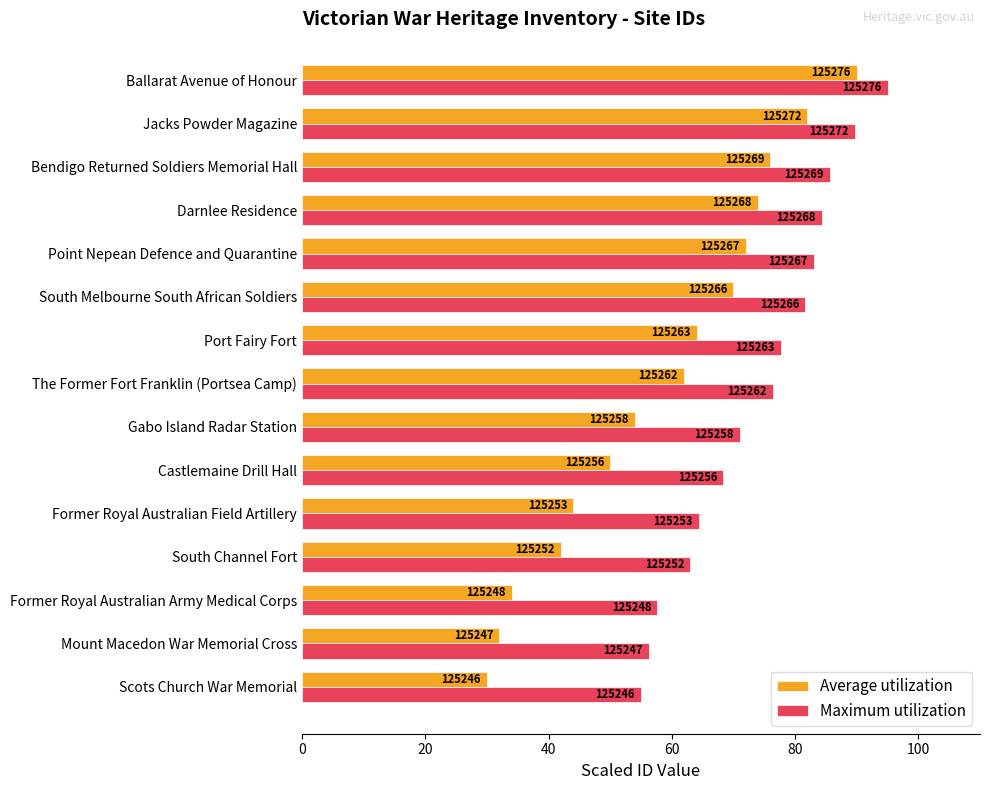

What are all the series names shown in the legend?

Average utilization, Maximum utilization